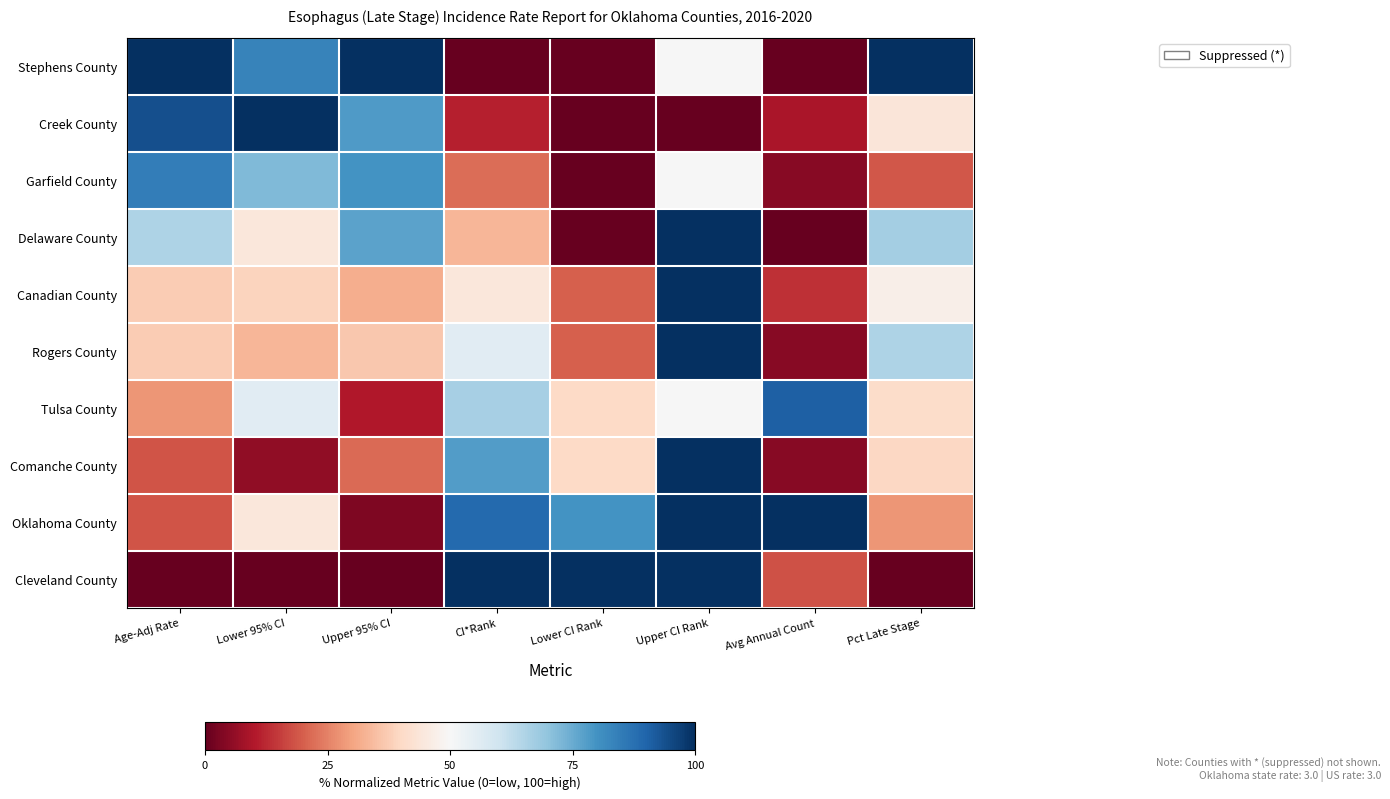

Between Age-Adj Rate and Avg Annual Count, which is larger?

Age-Adj Rate